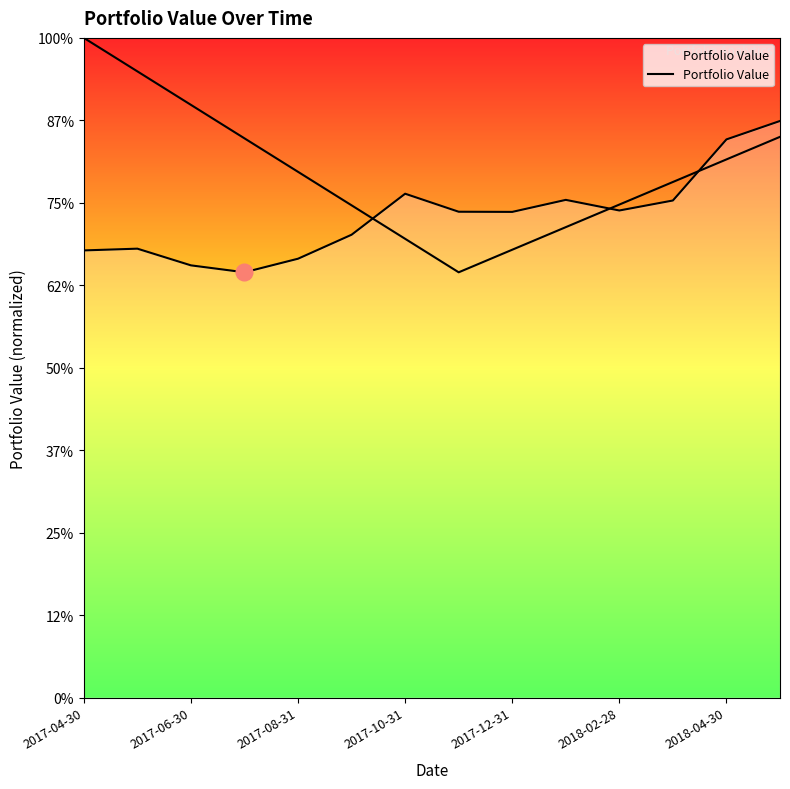

At which label is the value closest to 12149?

2017-10-31